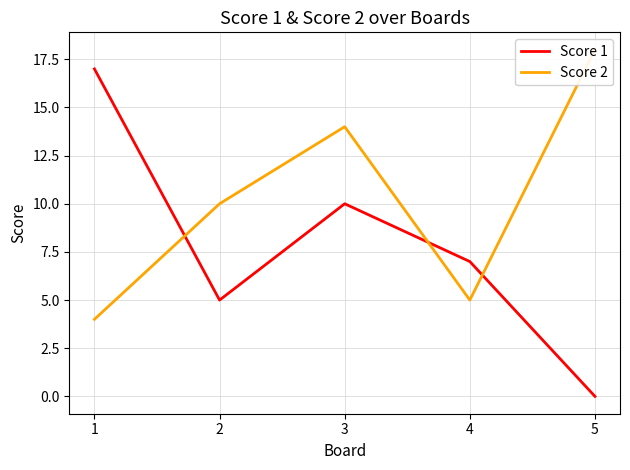

What is the maximum value for Score 2?

18